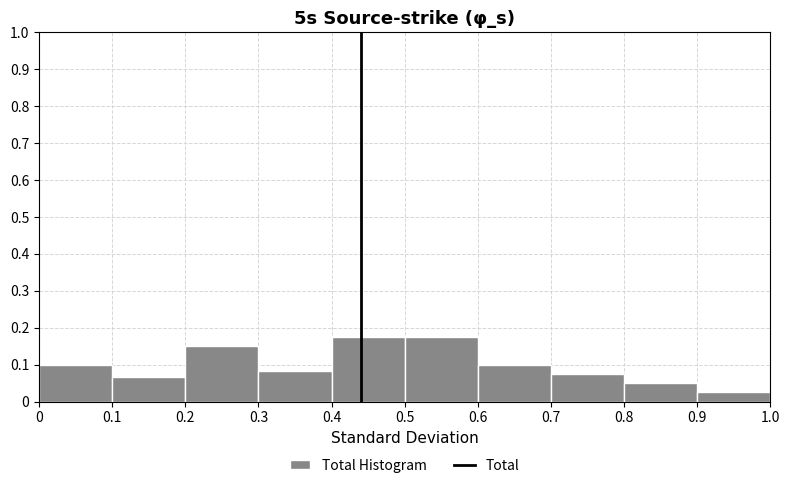

Reading left to right, transcribe this chart: for each bar, give the range it covers on the x-axis and its height. The values are not printed on the chart, so give them approximately, as read against the axis.

0 to 0.1: 0.10
0.1 to 0.2: 0.07
0.2 to 0.3: 0.15
0.3 to 0.4: 0.08
0.4 to 0.5: 0.18
0.5 to 0.6: 0.18
0.6 to 0.7: 0.10
0.7 to 0.8: 0.08
0.8 to 0.9: 0.05
0.9 to 1.0: 0.03